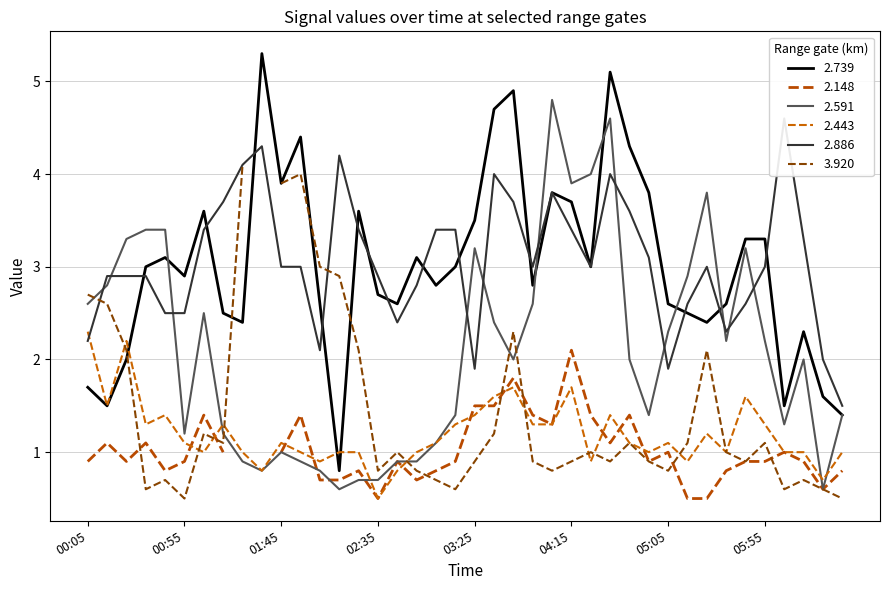

What is the highest value of the 2.739 series?

5.3